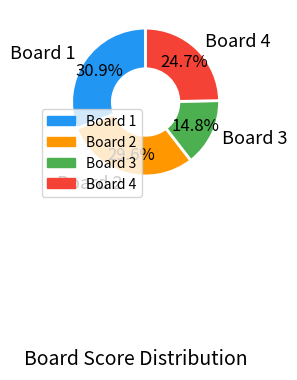

Is there any slice that represents more than half of the pie?

No